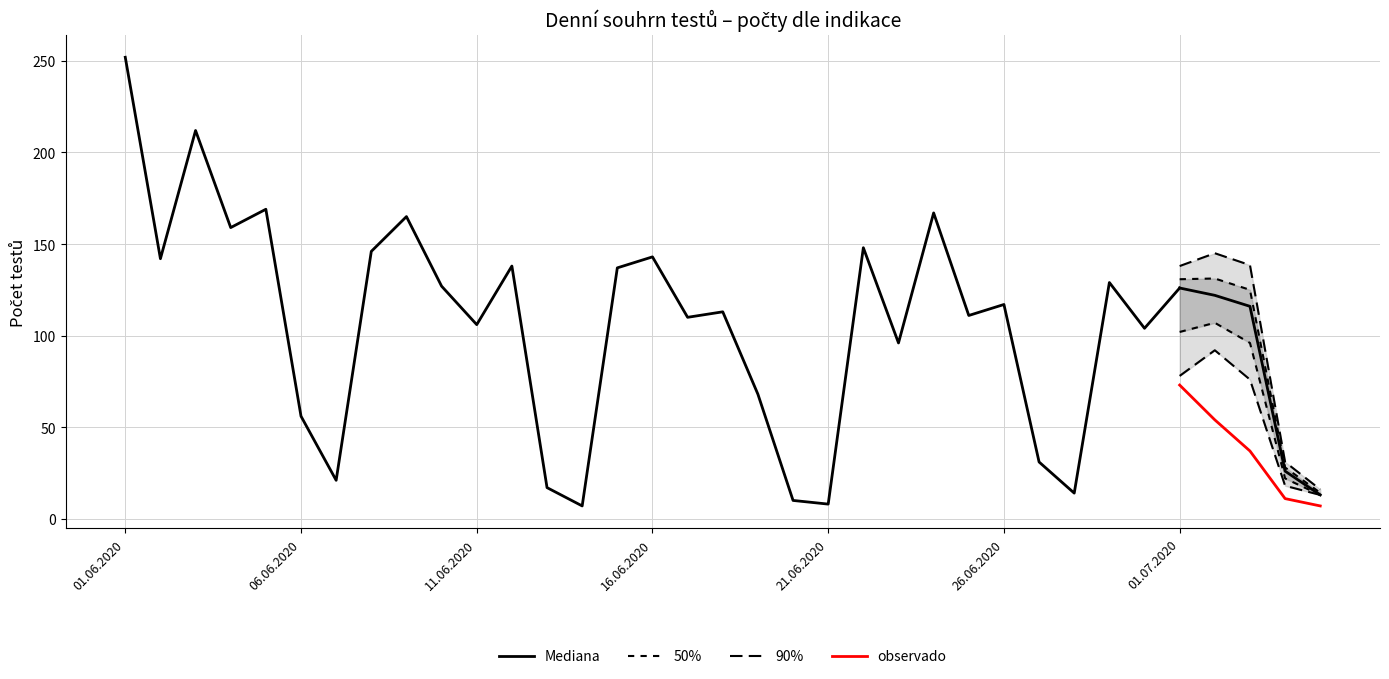

Which has a higher value, 11.06.2020 or 05.06.2020?

05.06.2020